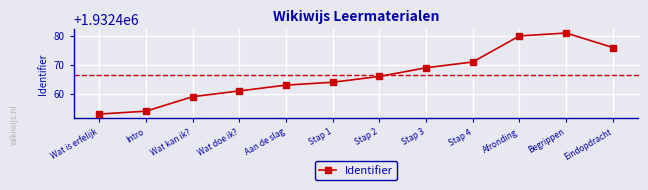

Between Wat kan ik? and Begrippen, which is larger?

Begrippen